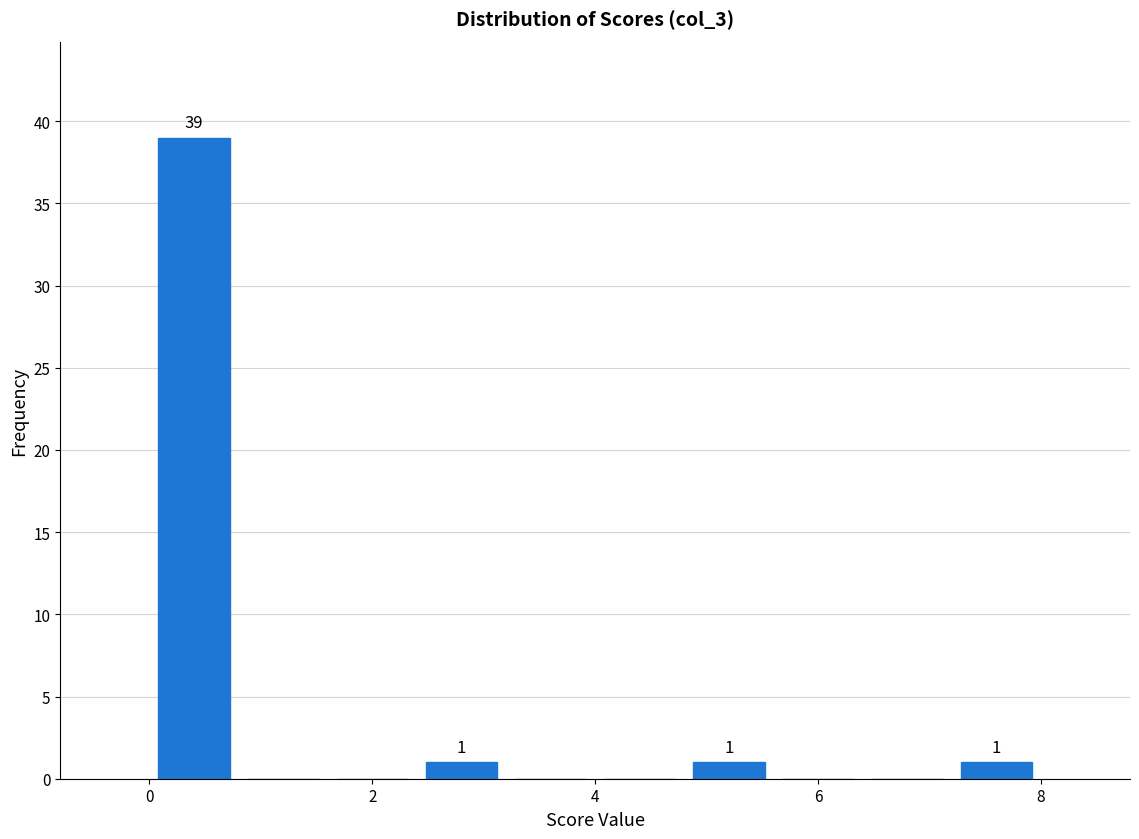

Over which range of the x-axis is the bar tallest?

0.0 to 0.8